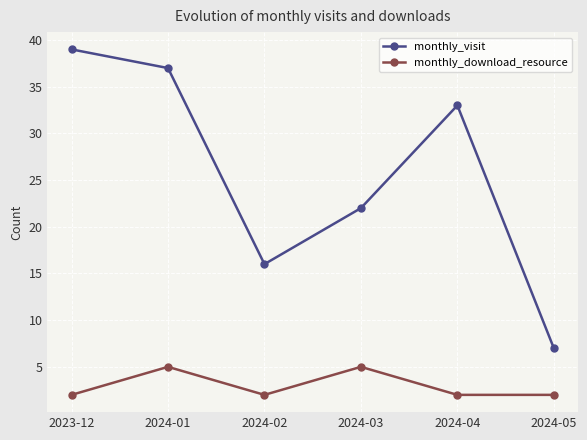

Count the number of data series in this chart.

2